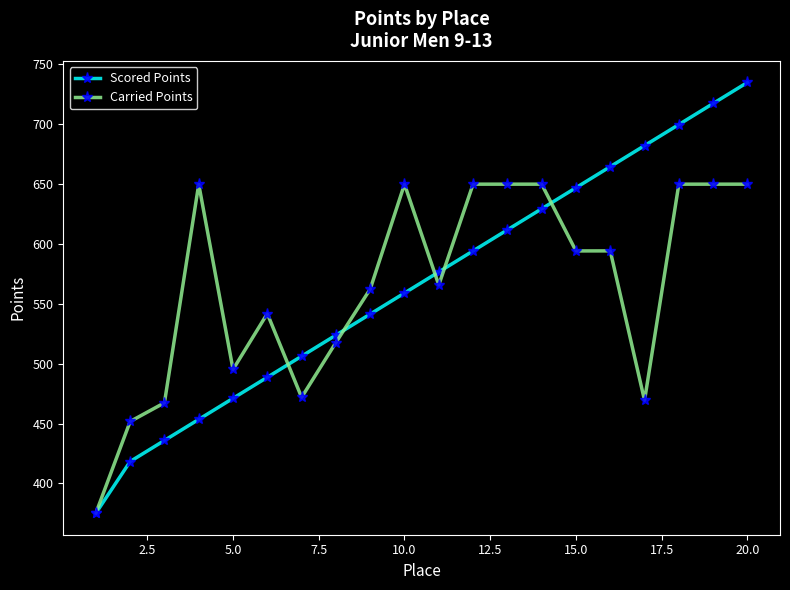

What is the maximum value for Scored Points?

735.0